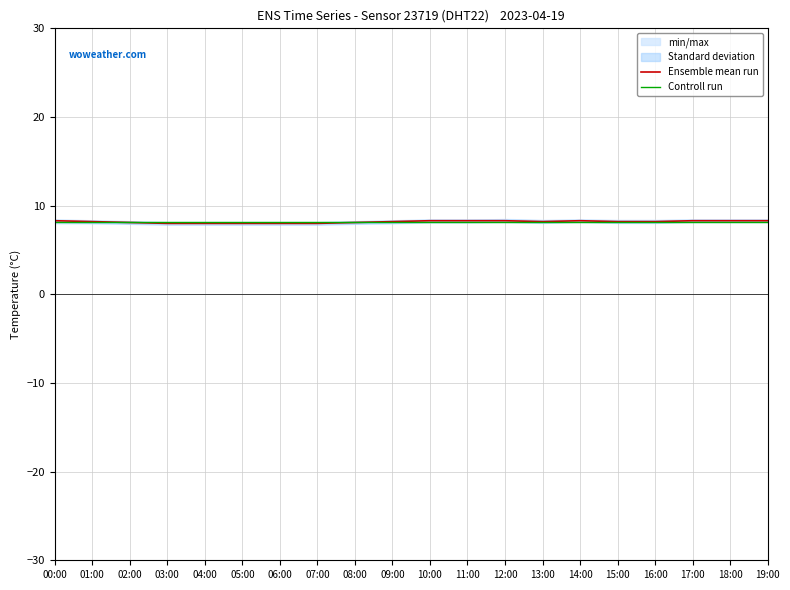

What is the difference between the second highest and second lowest values in the Ensemble mean run series?

0.3